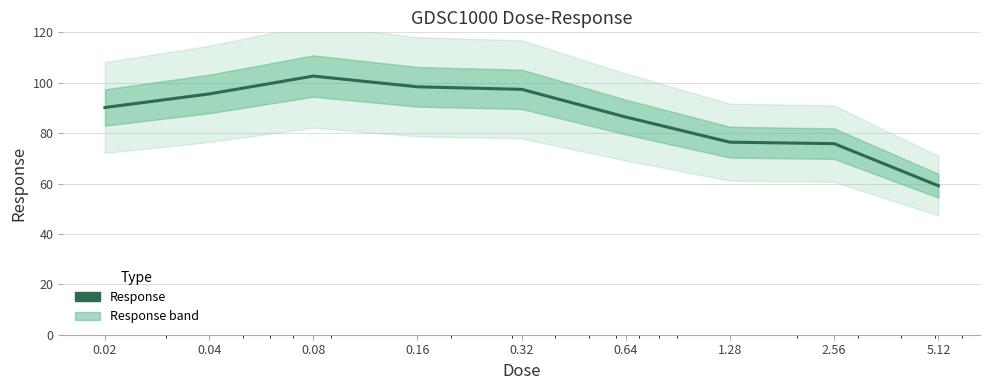

Reading right to left, transcribe all the data shown in this chart.

5.12=59.1	2.56=75.8	1.28=76.4	0.64=86.4	0.32=97.4	0.16=98.4	0.08=102.6	0.04=95.5	0.02=90.2